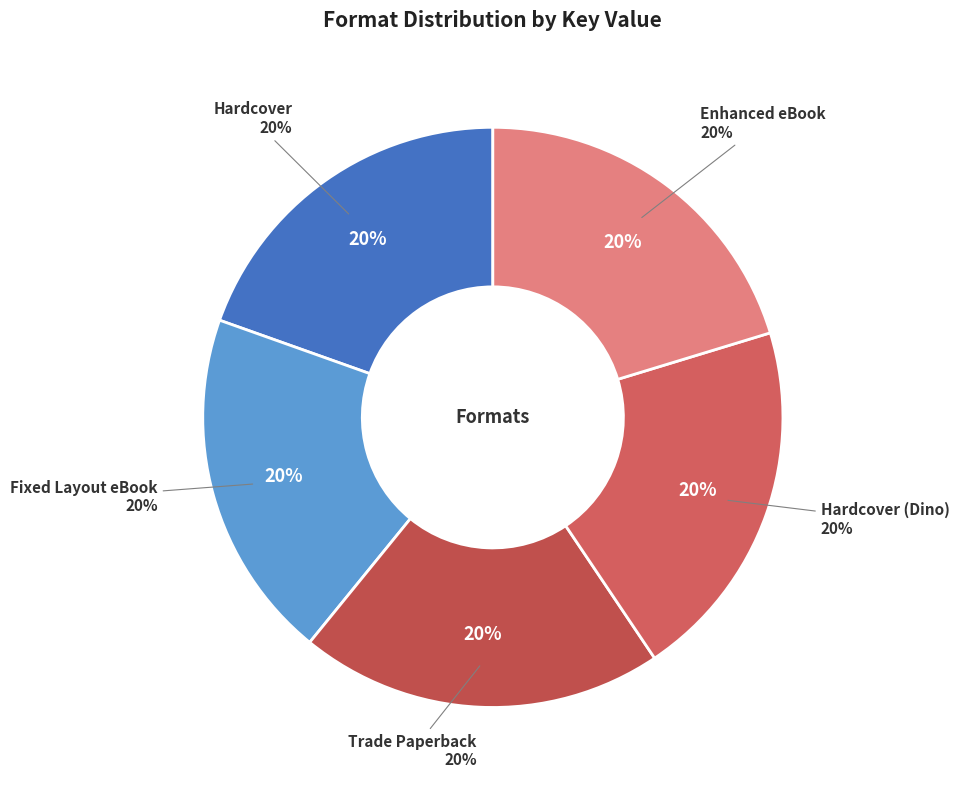

How many segments does this pie chart have?

5